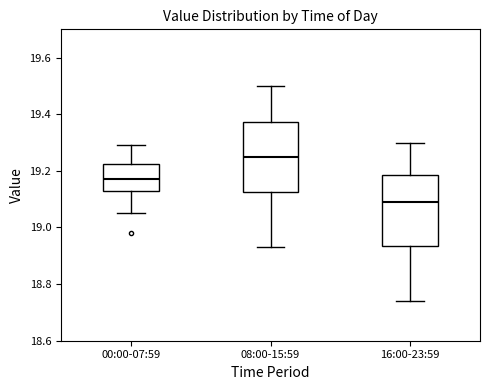

Which box has the lowest median line?

16:00-23:59